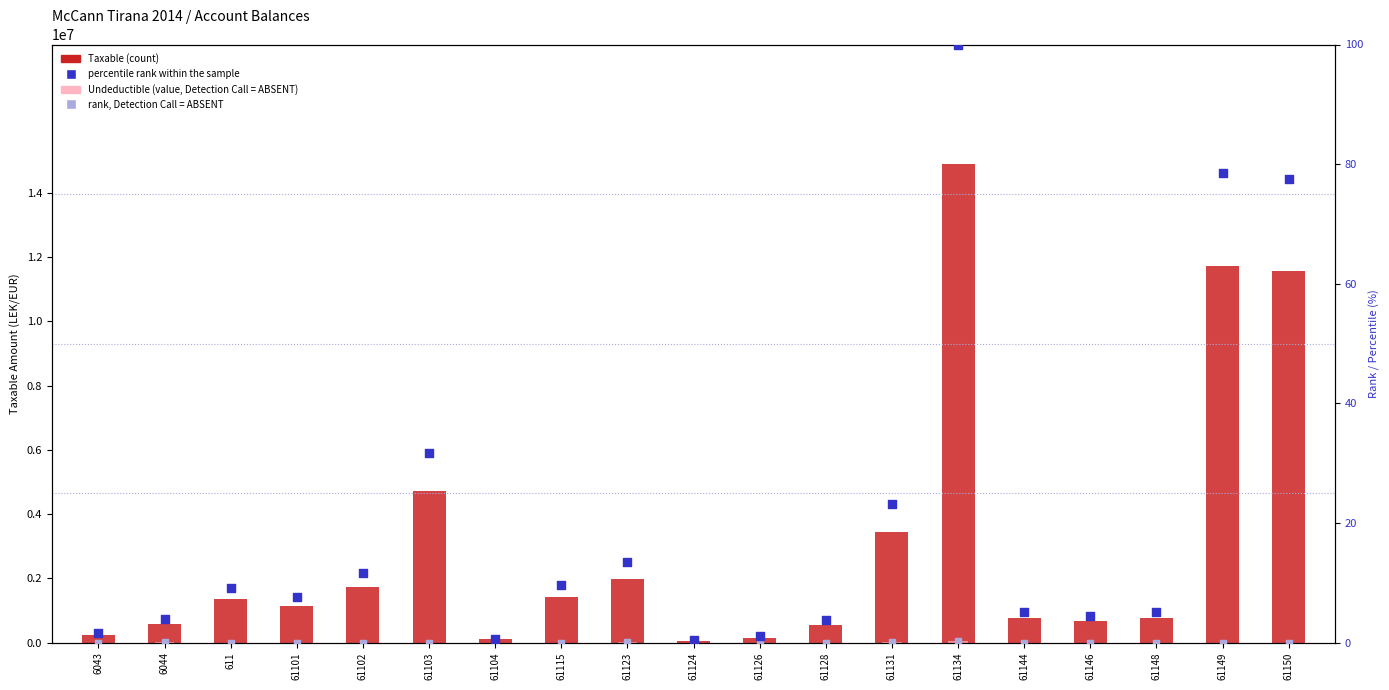

Which series has the largest total across all categories?

Taxable (count)